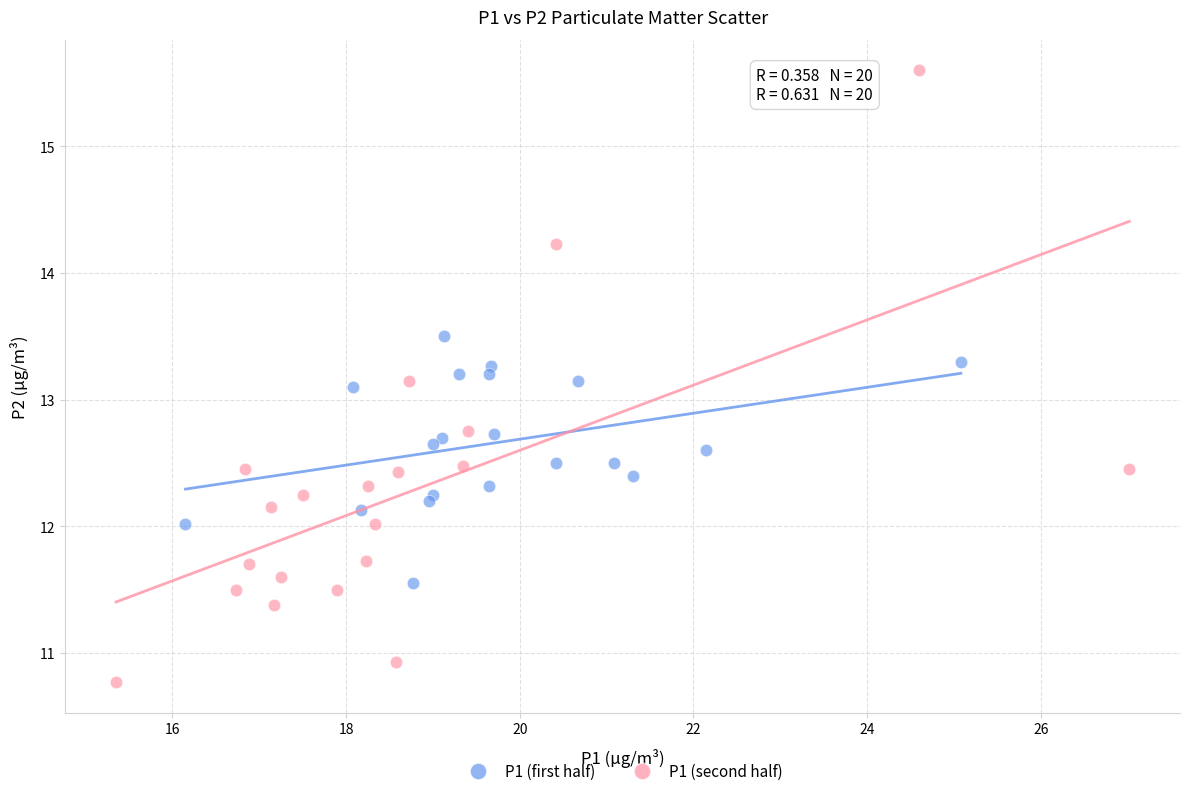

Which series reaches the minimum Y coordinate?

P1 (second half)